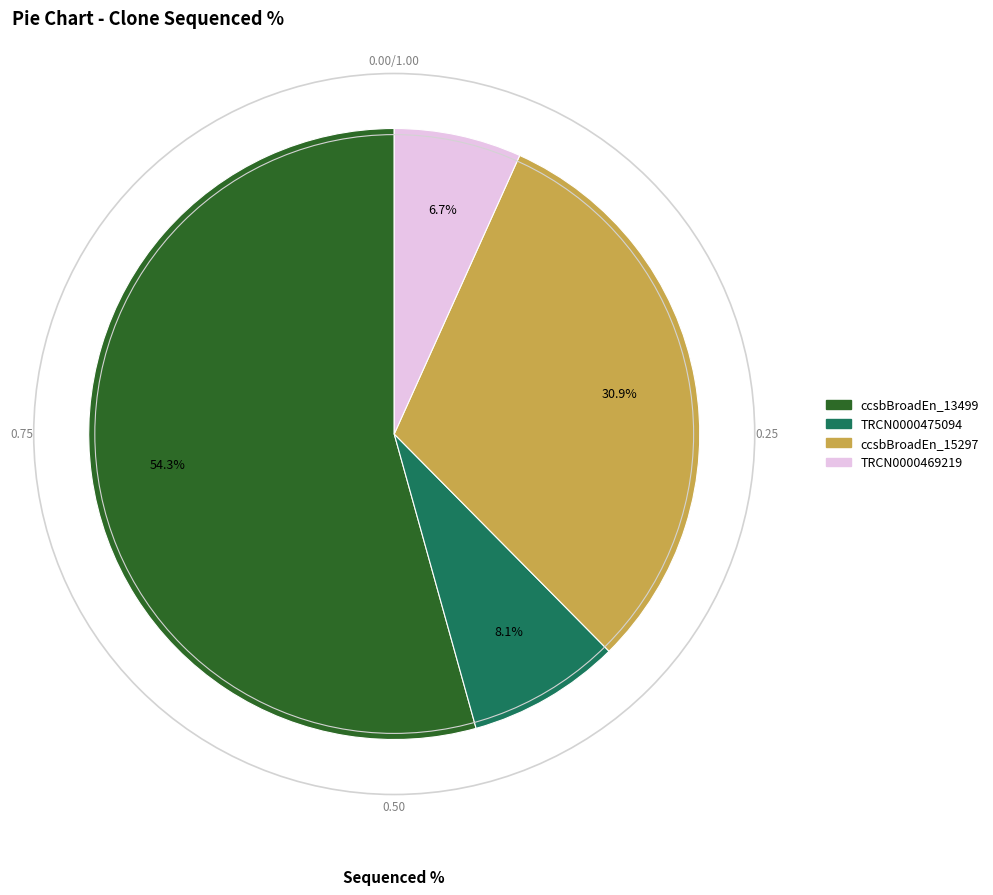

Does any single category account for the majority?

Yes